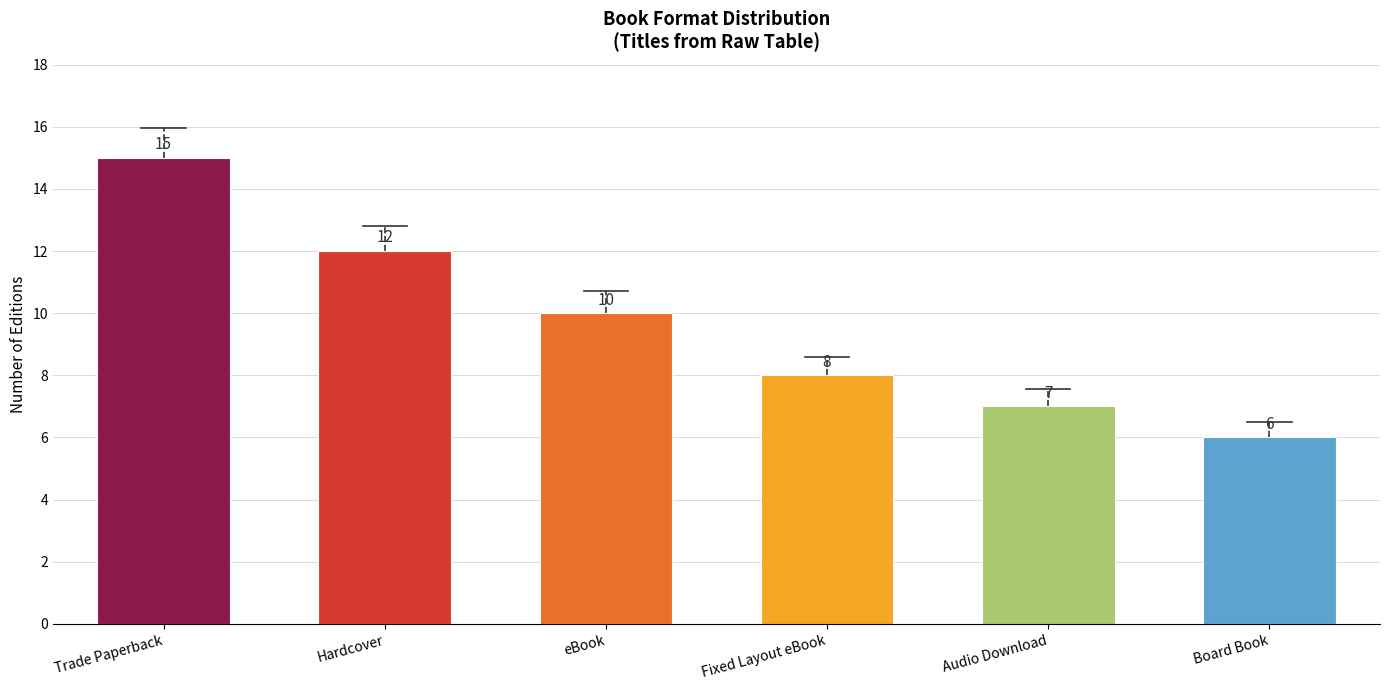

At which label is the value closest to 10?

eBook